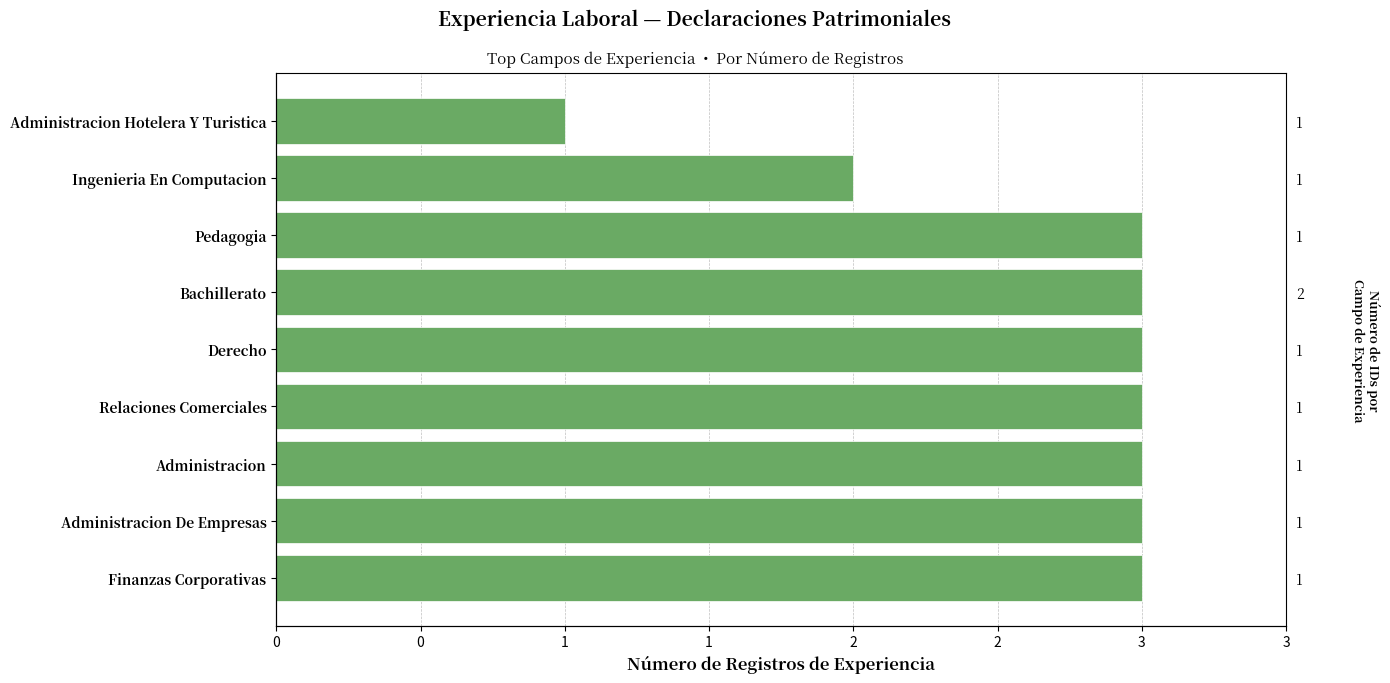

Between Administracion Hotelera Y Turistica and Ingenieria En Computacion, which is larger?

Ingenieria En Computacion